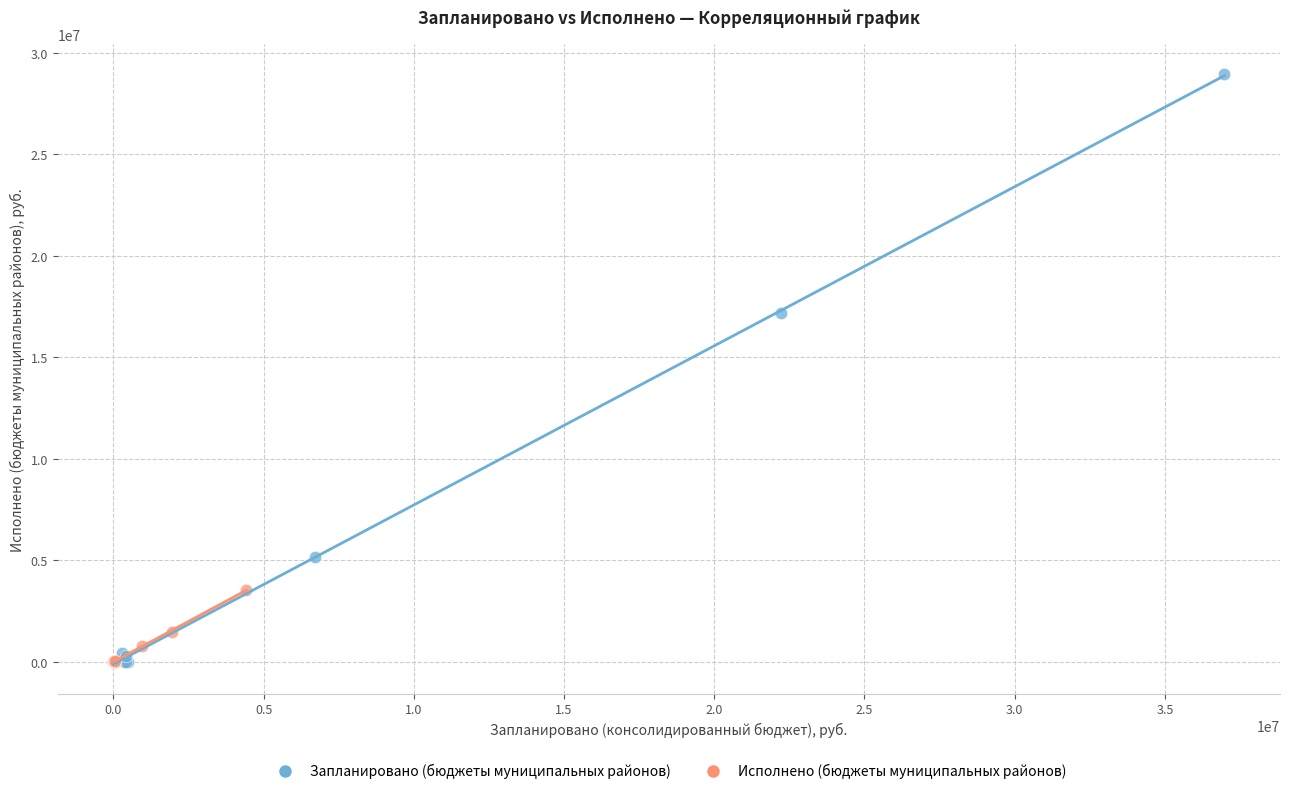

Which series has the largest Y range (max minus min)?

Запланировано (бюджеты муниципальных районов)